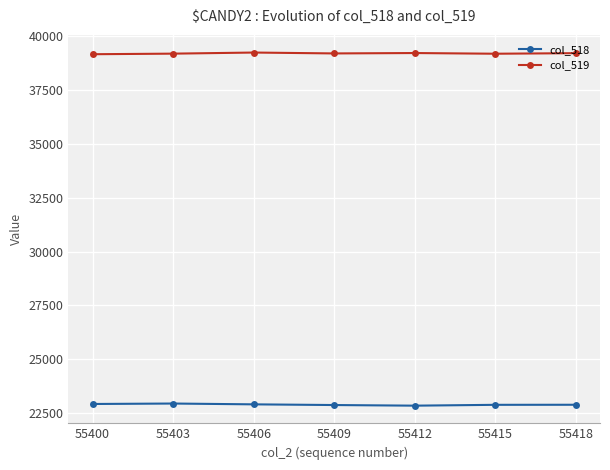

Rank the series by their maximum value, from lowest to highest.

col_518, col_519